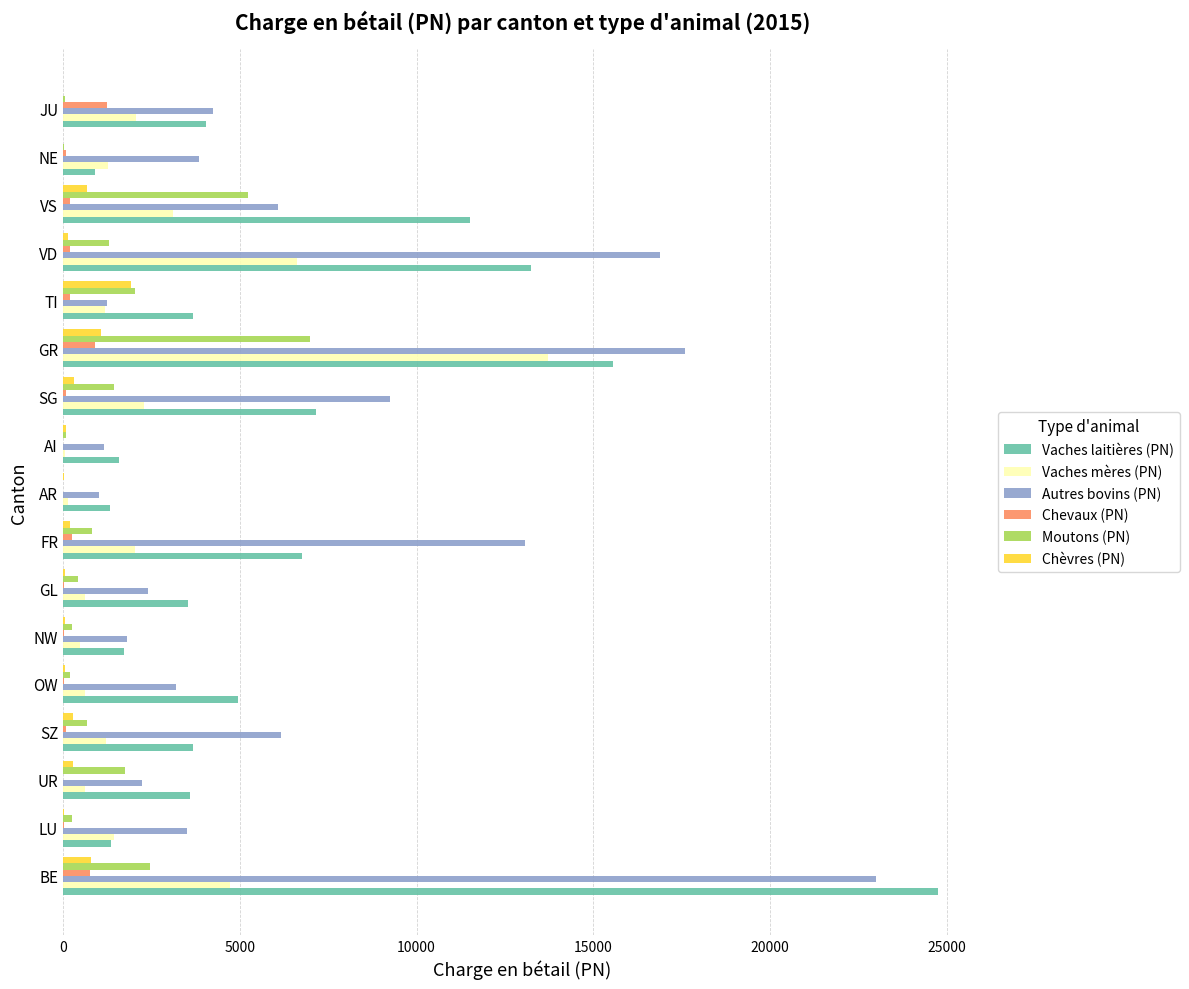

What are all the series names shown in the legend?

Vaches laitières (PN), Vaches mères (PN), Autres bovins (PN), Chevaux (PN), Moutons (PN), Chèvres (PN)